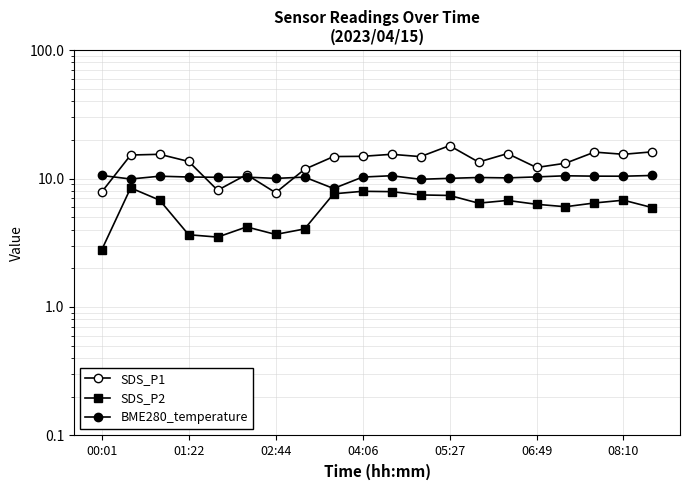

Reading right to left, list all the values displayed in this chart.

SDS_P1: 16.1	15.4	16.1	13.2	12.2	15.6	13.4	18.0	14.8	15.4	14.9	14.8	11.8	7.8	10.7	8.1	13.6	15.4	15.2	7.8
SDS_P2: 5.9	6.8	6.5	6.0	6.3	6.8	6.4	7.4	7.5	7.9	8.0	7.6	4.0	3.7	4.2	3.5	3.6	6.8	8.4	2.8
BME280_temperature: 10.6	10.4	10.4	10.5	10.3	10.1	10.2	10.0	9.9	10.5	10.3	8.4	10.2	10.0	10.2	10.2	10.3	10.4	9.9	10.6